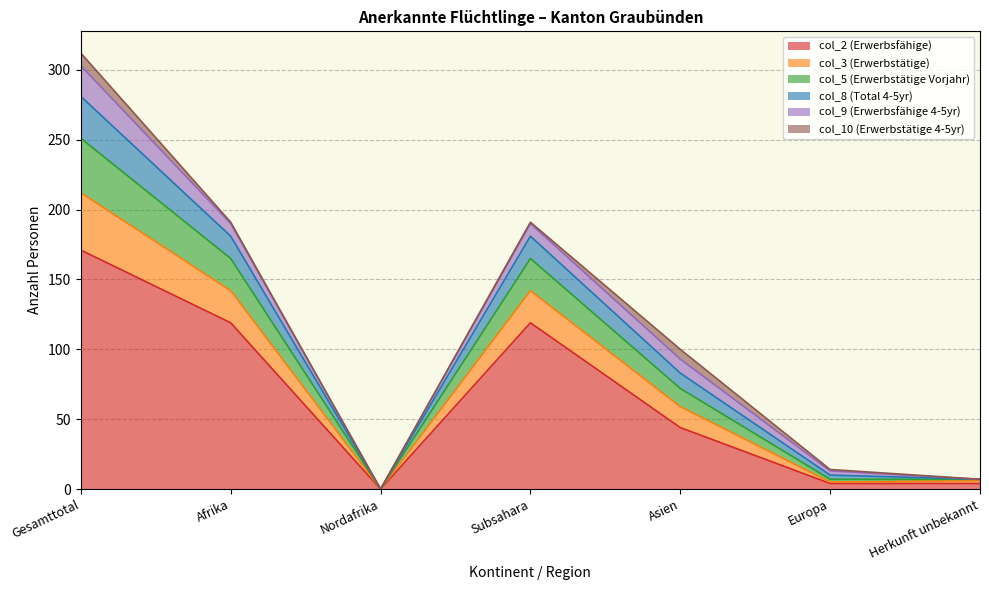

The value of col_8 (Total 4-5yr) at Europa is 13. True or false?

False